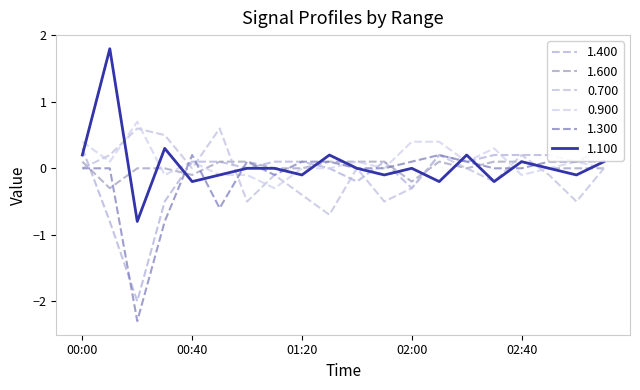

What is the label of the 19th point from the left?

03:00